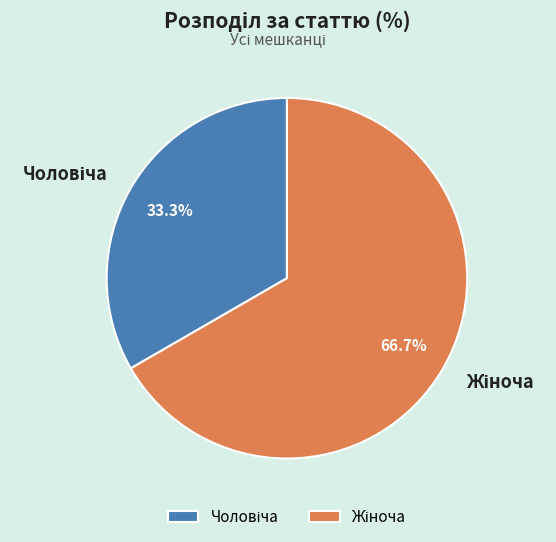

Is there any slice that represents more than half of the pie?

Yes